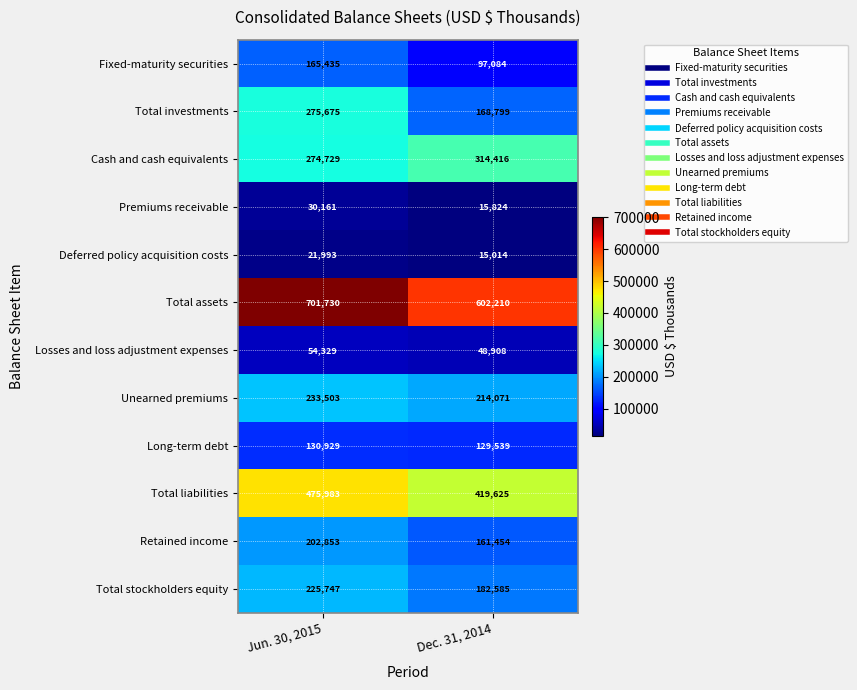

Reading left to right, extract all data points from this chart.

Fixed-maturity securities: 165435	97084
Total investments: 275675	168799
Cash and cash equivalents: 274729	314416
Premiums receivable: 30161	15824
Deferred policy acquisition costs: 21993	15014
Total assets: 701730	602210
Losses and loss adjustment expenses: 54329	48908
Unearned premiums: 233503	214071
Long-term debt: 130929	129539
Total liabilities: 475983	419625
Retained income: 202853	161454
Total stockholders equity: 225747	182585